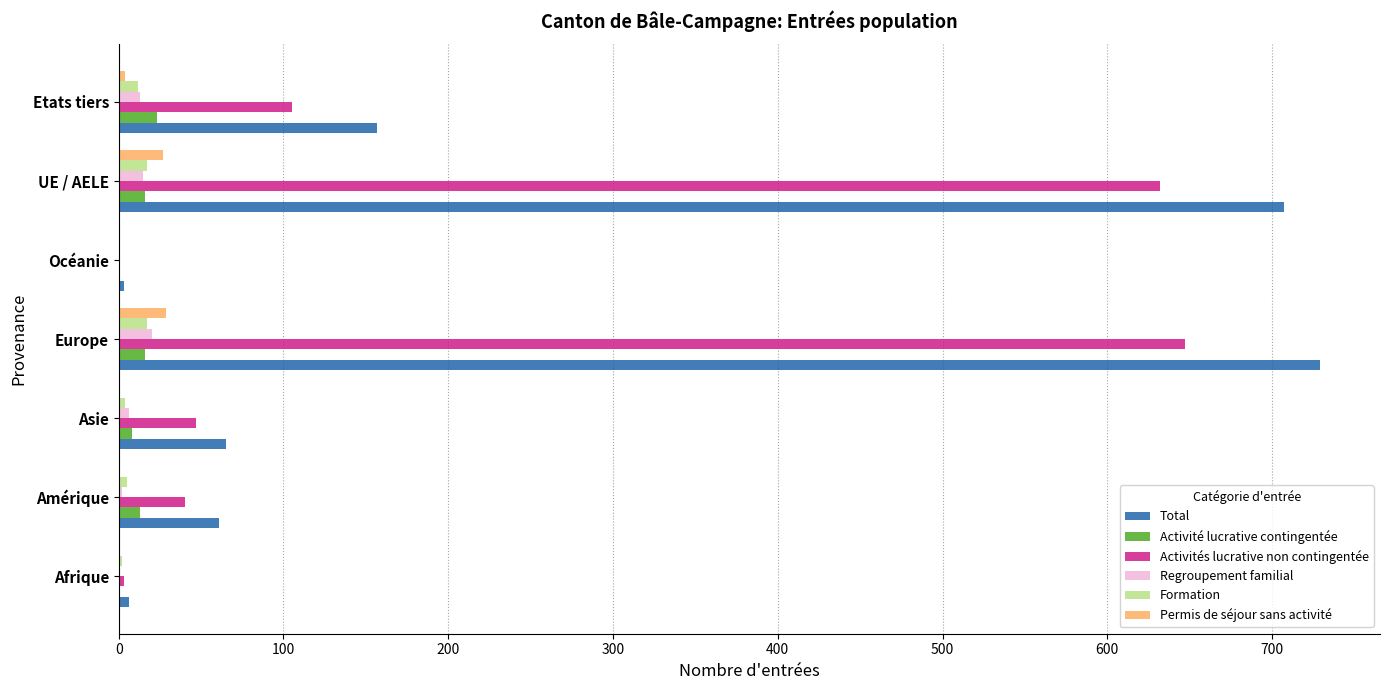

Which label corresponds to the largest value in the chart?

Europe